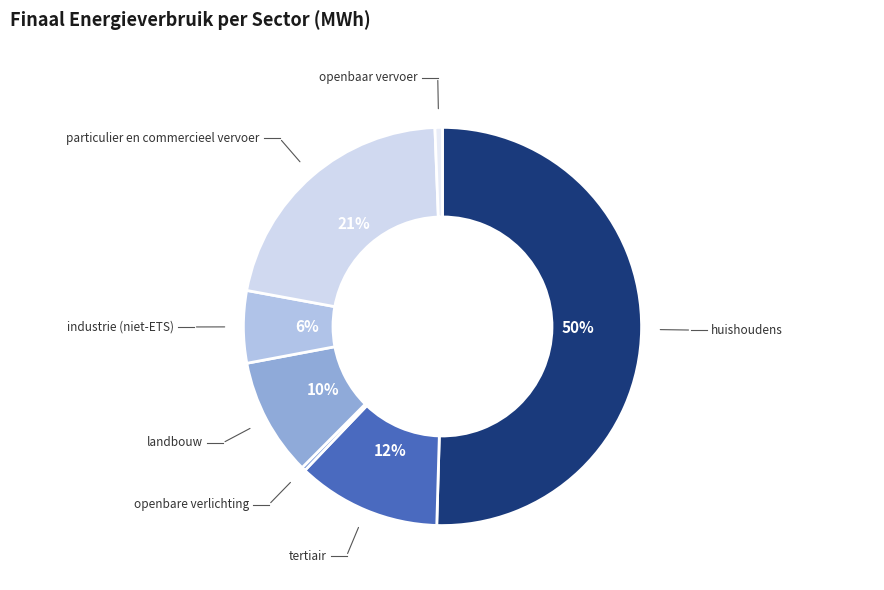

How many slices are in this pie chart?

7